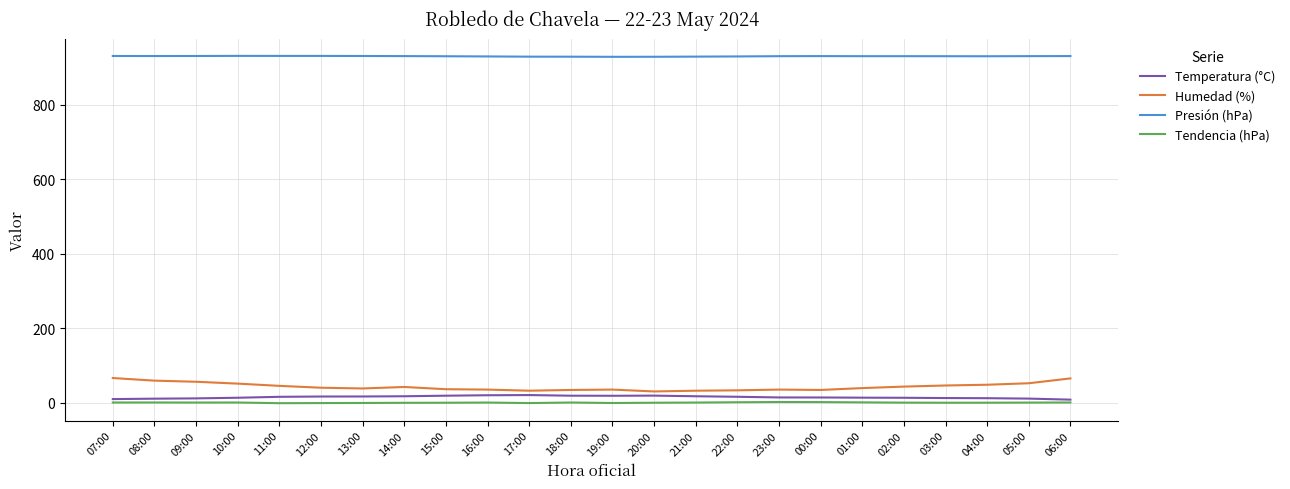

What is the minimum value for Tendencia (hPa)?

-1.5